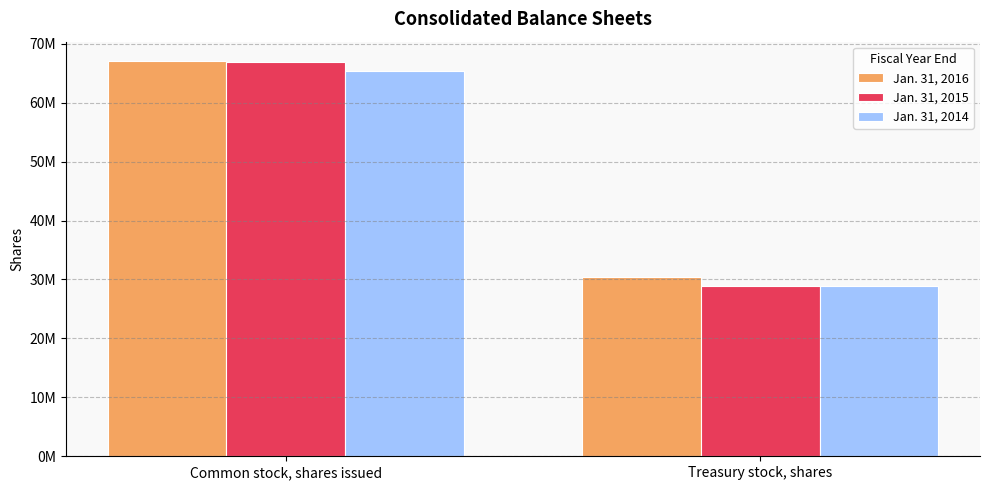

What is the label of the 1st bar from the left?

Common stock, shares issued